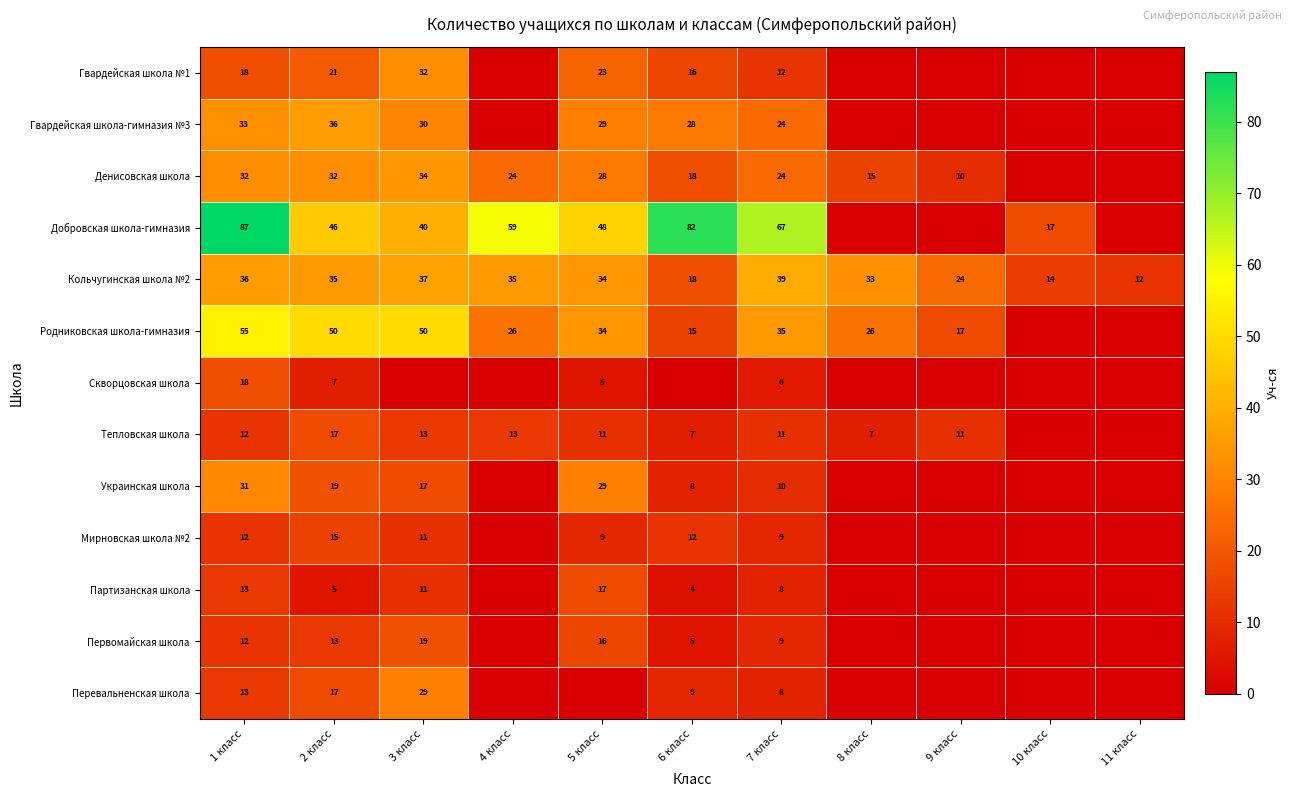

What is the total value across all series at 1 класс?

372